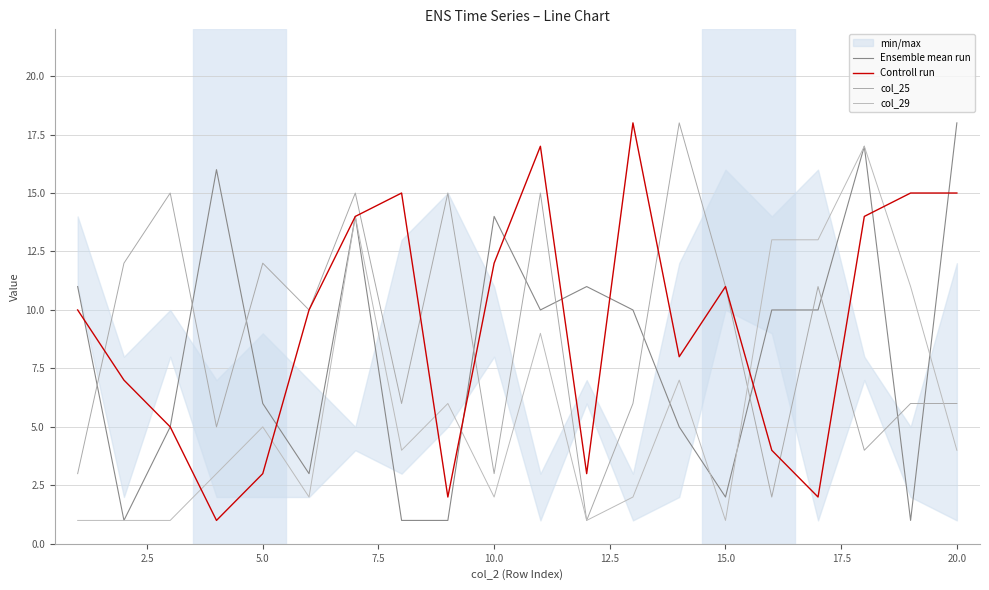

The col_25 series shows 12 at 2.5. True or false?

True